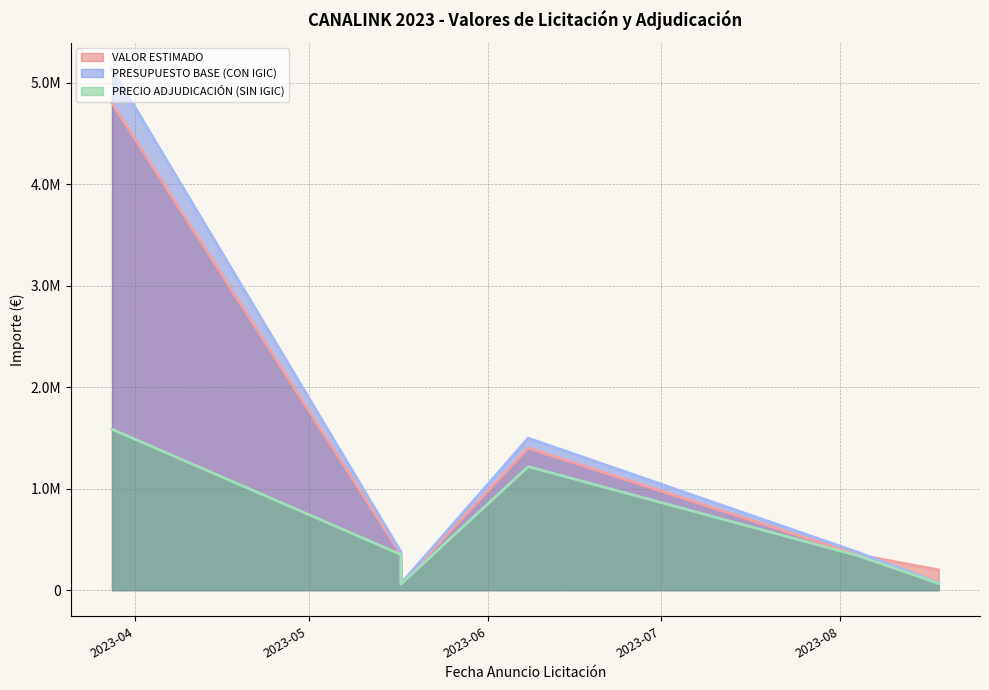

How many categories are shown in the chart?

6